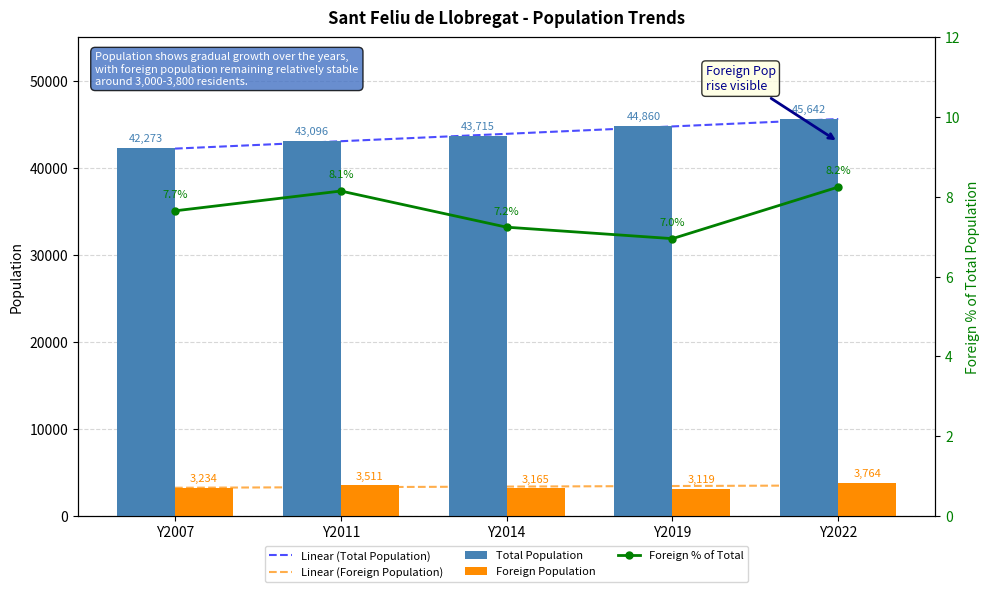

At which category is the sum across all series the highest?

Y2022